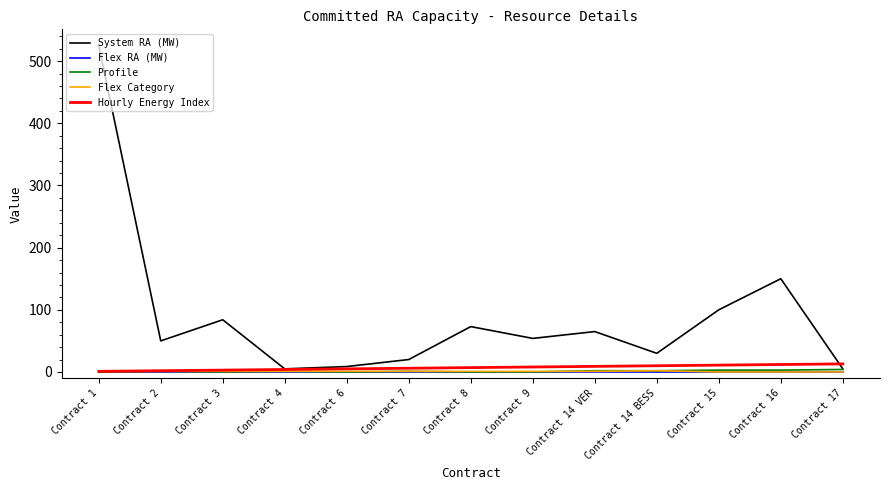

How many lines are shown in the chart?

5